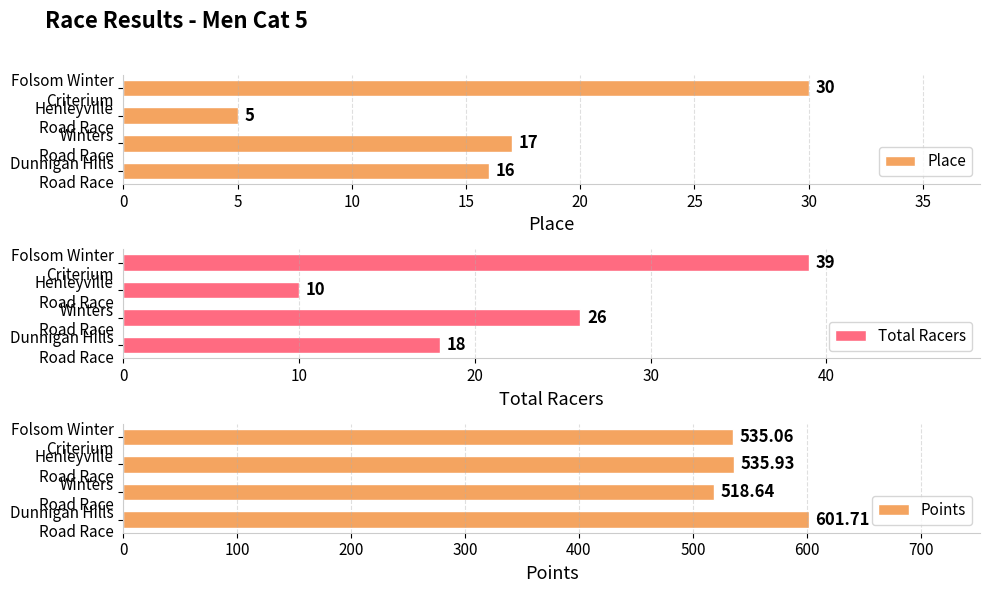

What is the value of the Place bar at the 1st from the left?

16.0